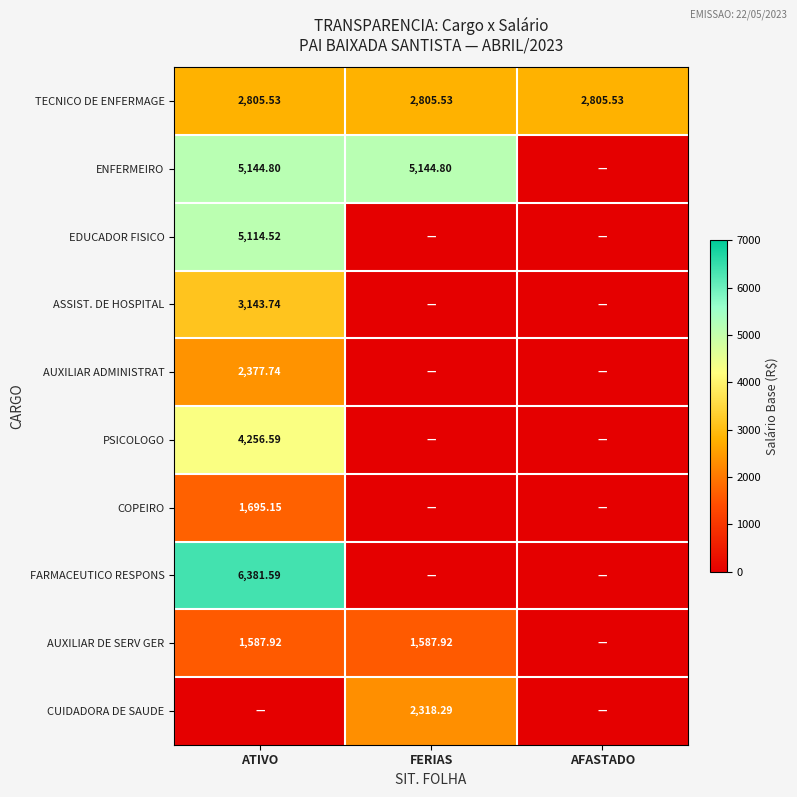

Where is AUXILIAR DE SERV GER nearest to the value 793?

AFASTADO